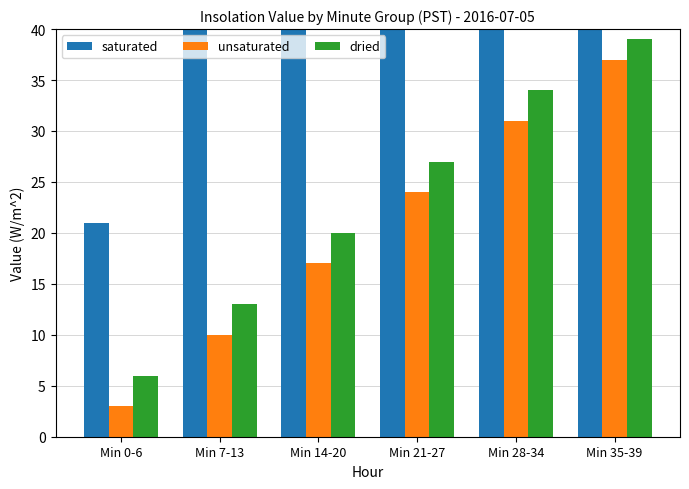

Is the value of saturated at Min 0-6 greater than the value of dried at Min 7-13?

Yes